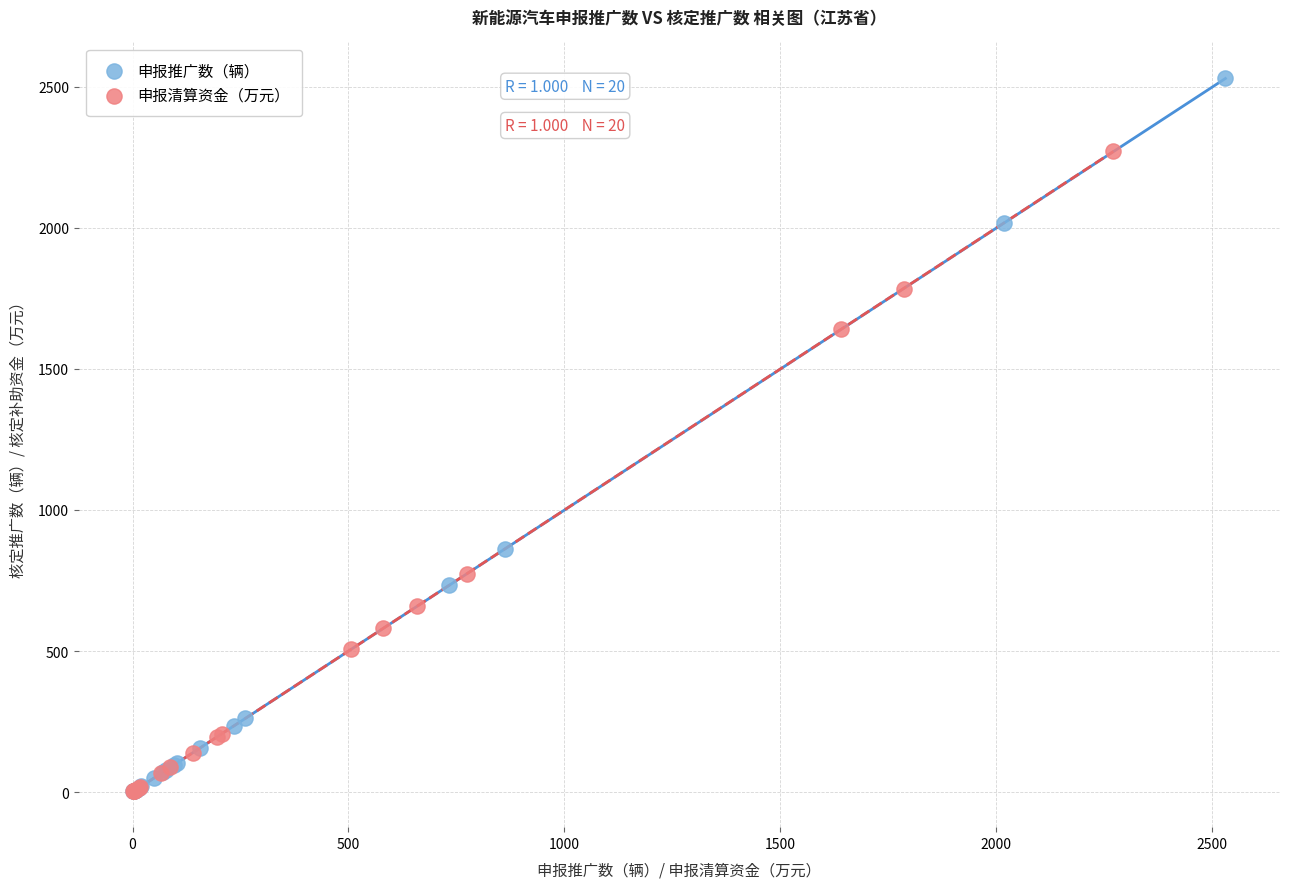

Which series has the widest spread of Y values?

申报推广数（辆）